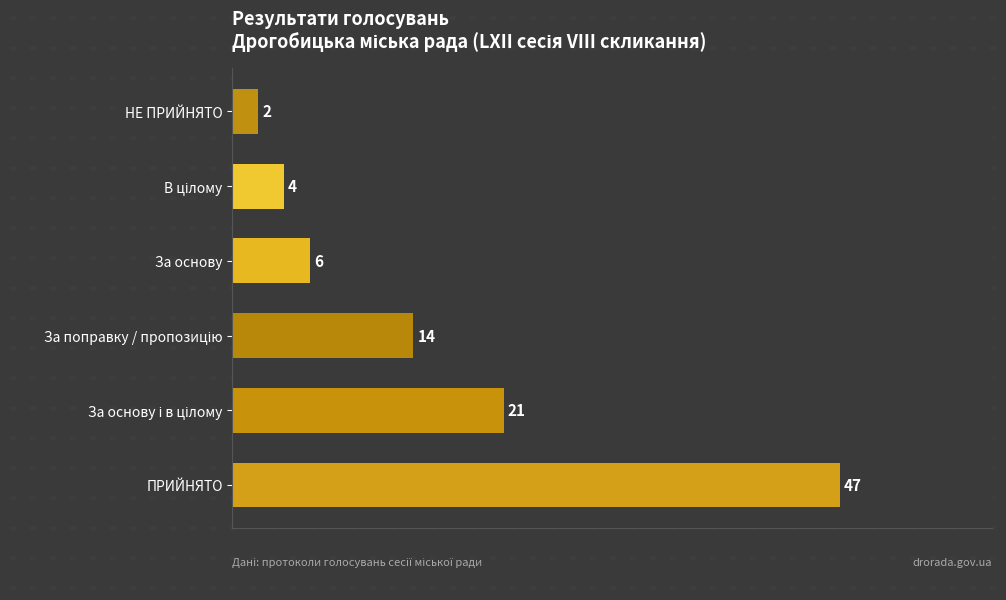

Reading top to bottom, transcribe all the data shown in this chart.

2	4	6	14	21	47